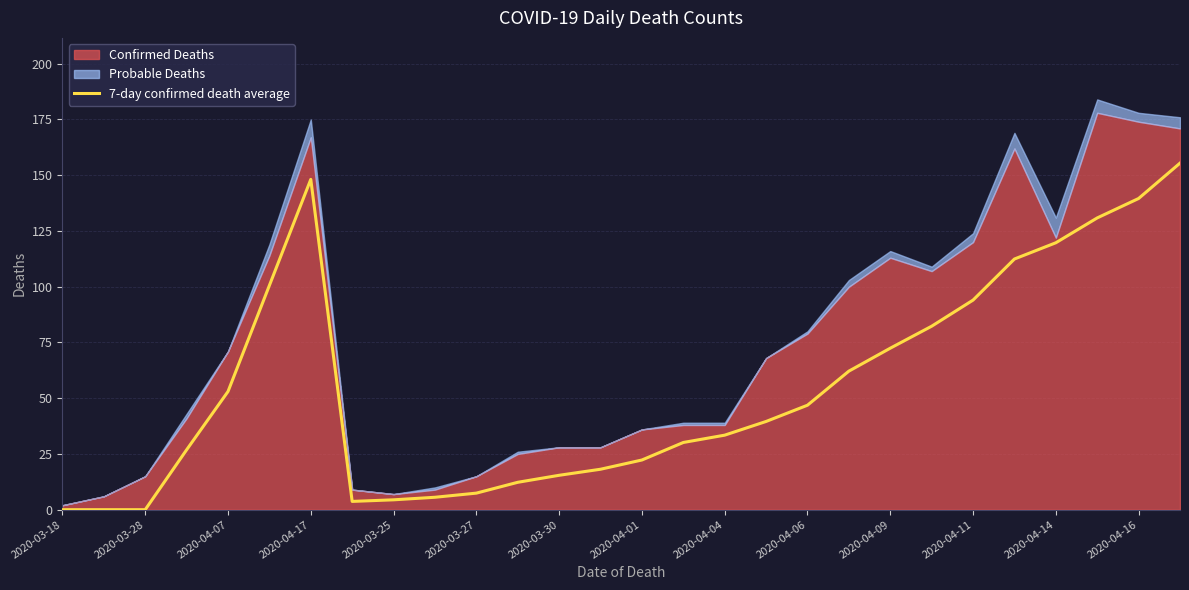

The value of 7-day confirmed death average at 2020-04-01 is 30.9. True or false?

False